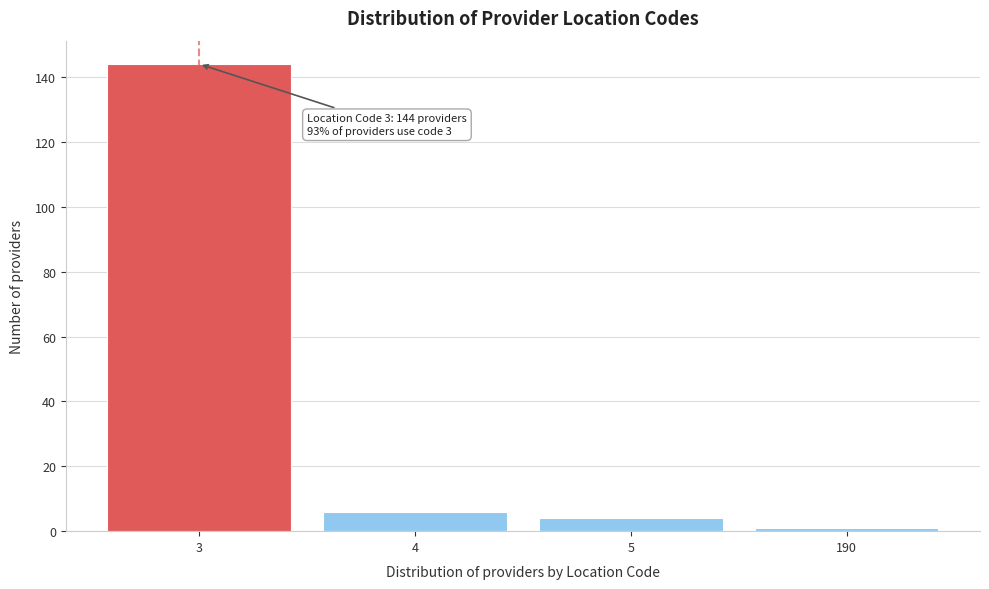

Reading left to right, list all the values displayed in this chart.

144	6	4	1